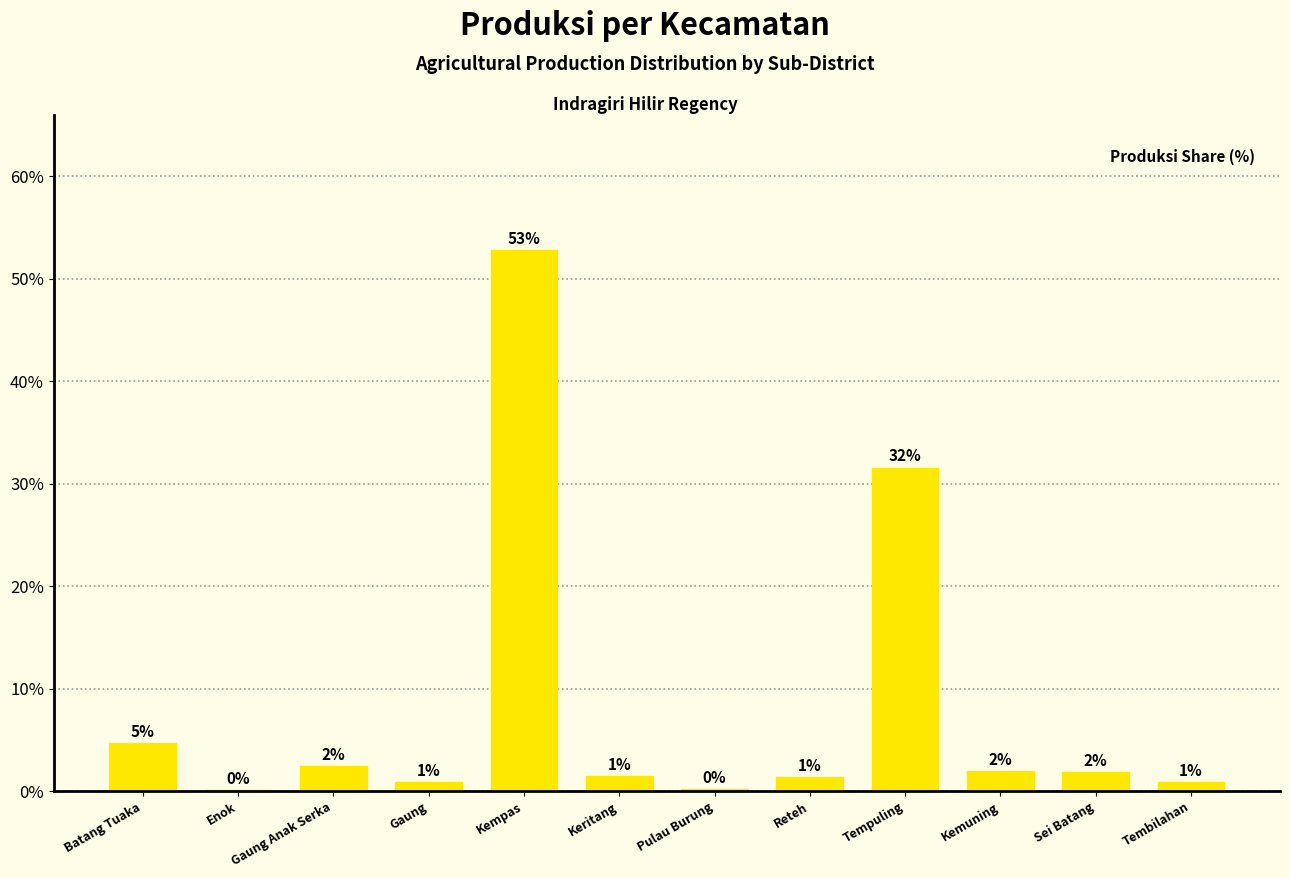

Are the bars horizontal?

No